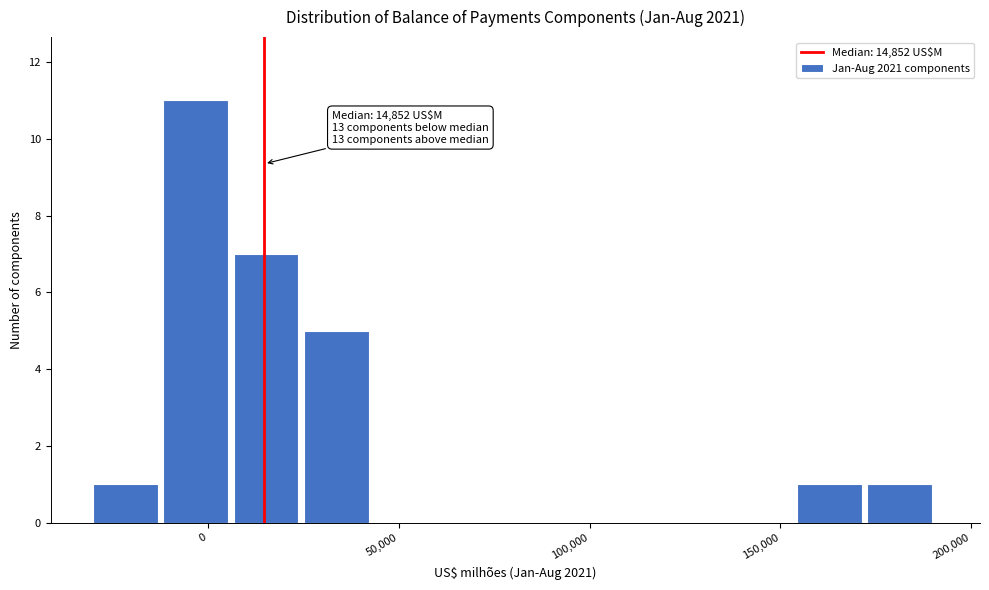

Read against the x-axis, roughly where is the centre of the tallest bar?

-5000